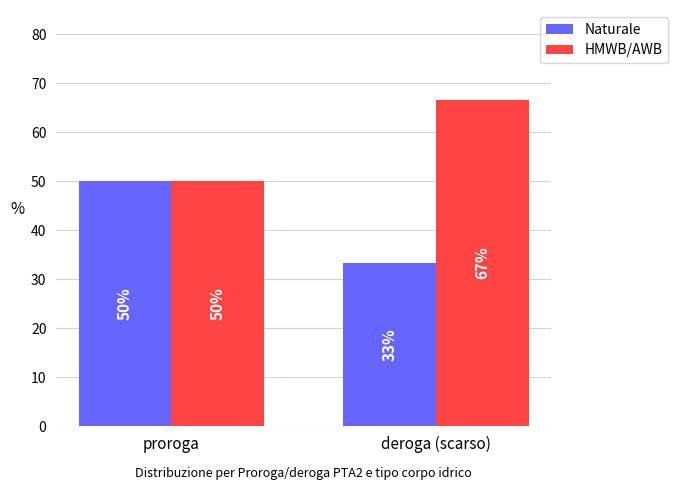

Which category has the highest value across all series?

deroga (scarso)